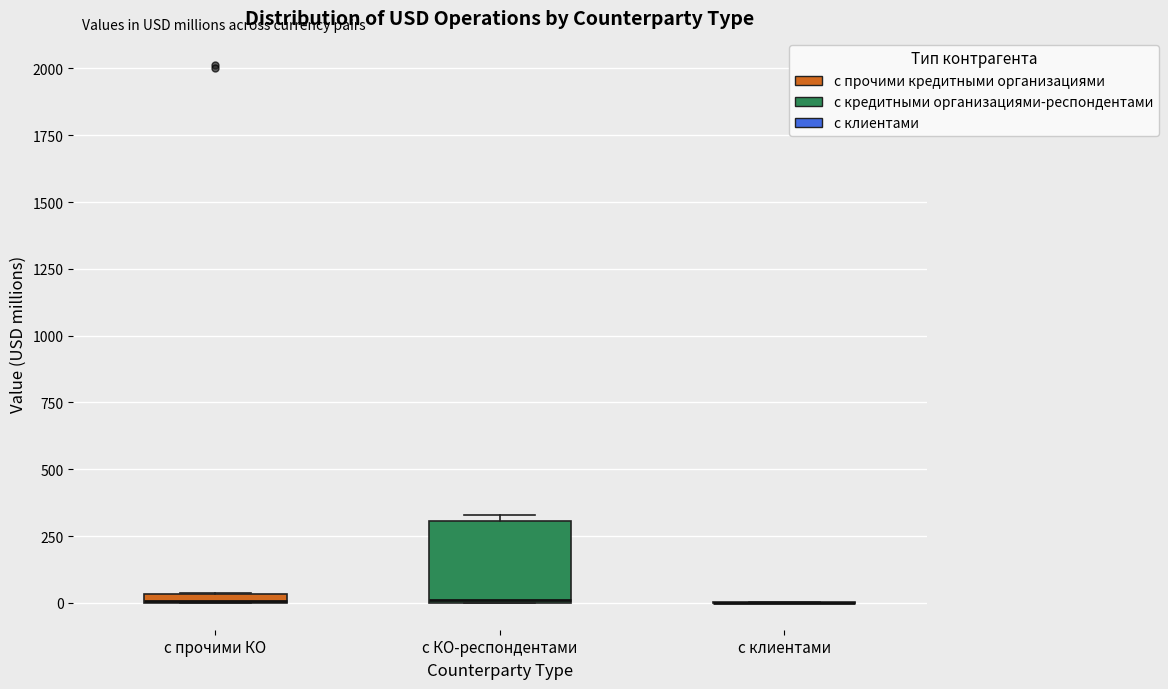

Comparing the boxes themselves (not the whiskers), which one is the tallest?

с КО-респондентами